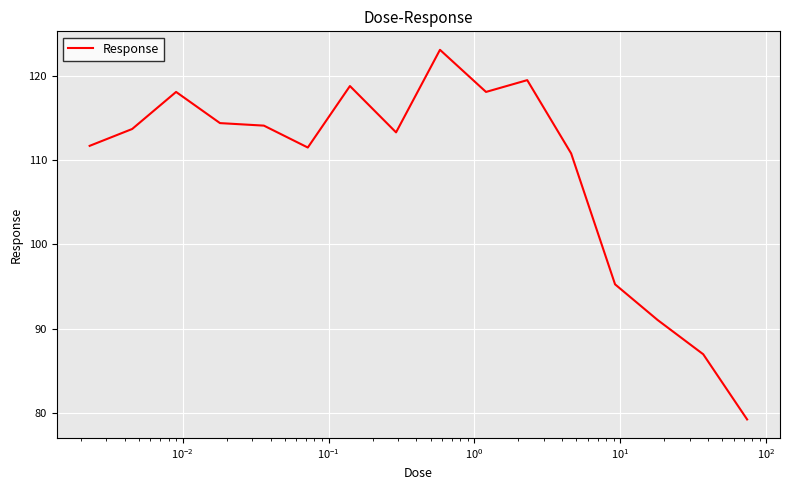

What is the maximum value shown in the chart?

123.1